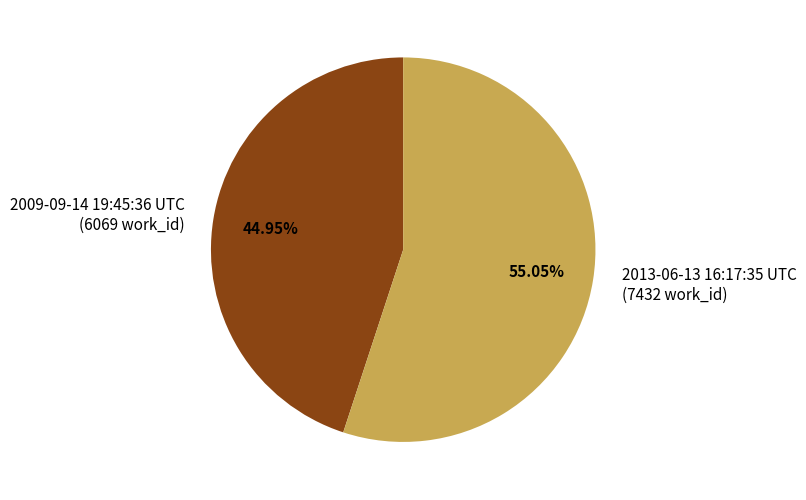

Is the sum of 2013-06-13 16:17:35 UTC and 2009-09-14 19:45:36 UTC greater than half?

Yes